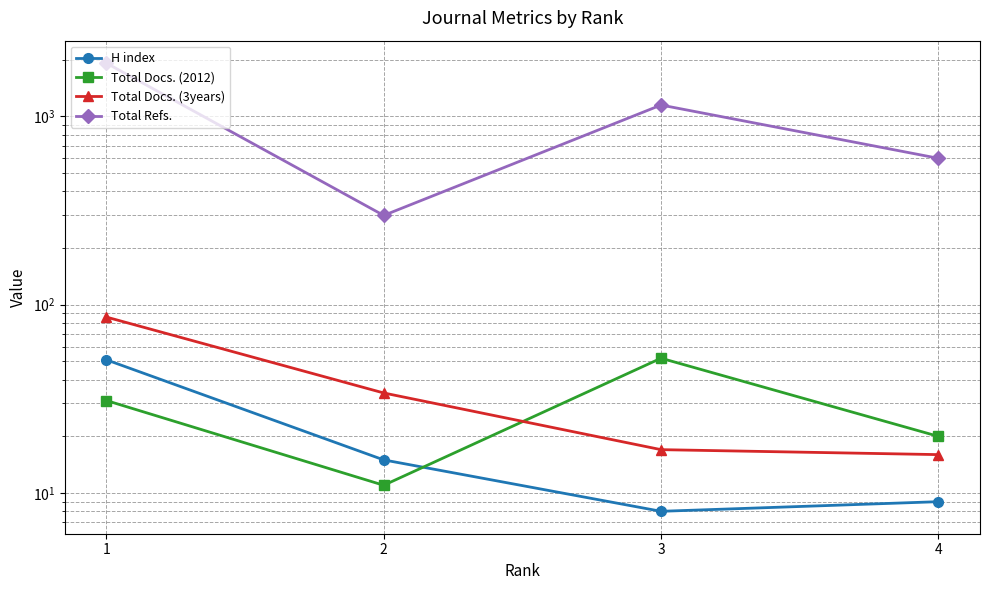

Reading right to left, what are all the values shown in this chart?

H index: 9	8	15	51
Total Docs. (2012): 20	52	11	31
Total Docs. (3years): 16	17	34	86
Total Refs.: 599	1149	298	1919